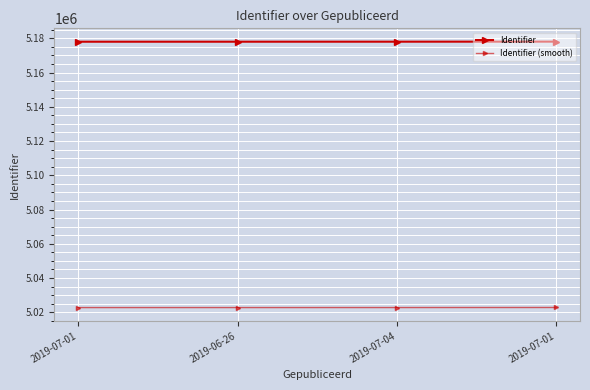

List the labels in order of Identifier (smooth) value, smallest first.

2019-07-01, 2019-06-26, 2019-07-04, 2019-07-01